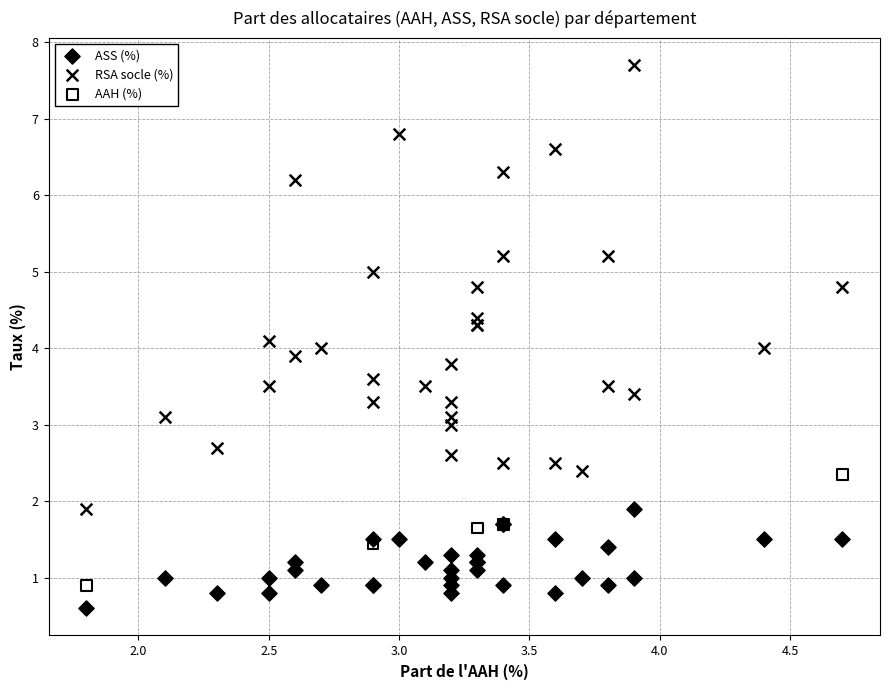

Which series contains the highest Y value?

RSA socle (%)